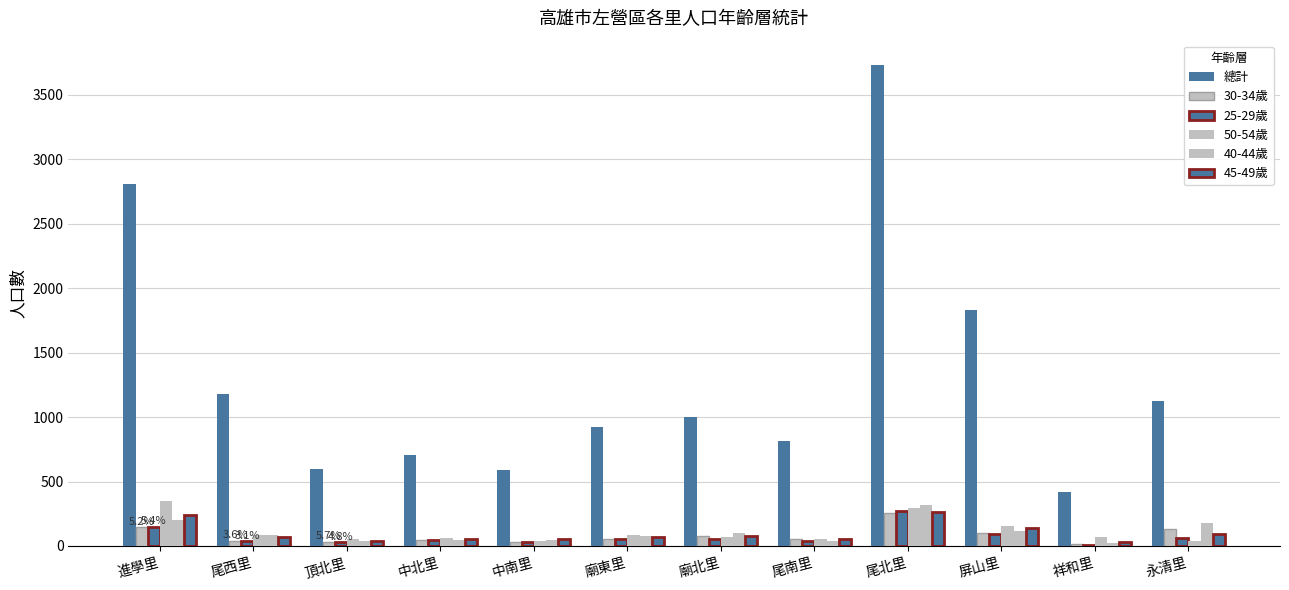

At which label does 45-49歲 reach its minimum?

祥和里